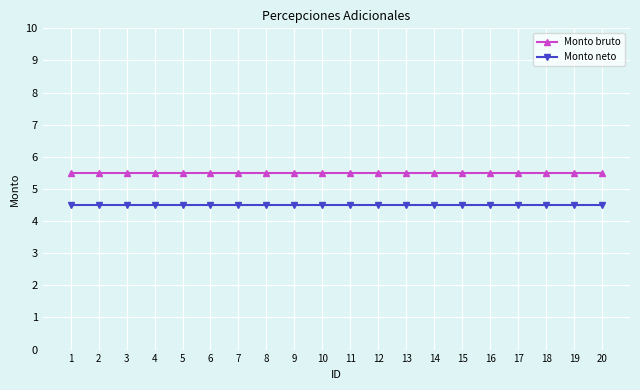

Is the value of Monto neto at 7 greater than the value of Monto bruto at 18?

No